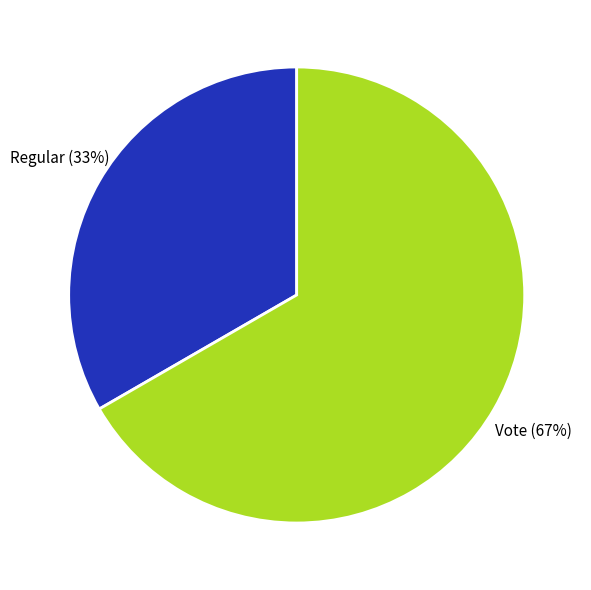

To the nearest percent, what is the average slice percentage?

50%